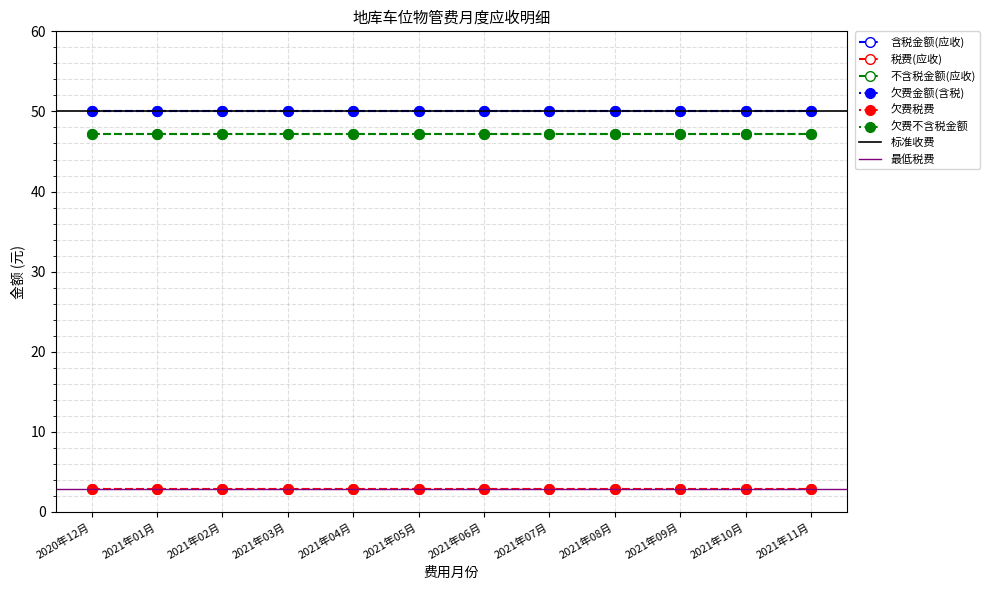

Is it true that 欠费金额(含税) equals 24.3 at 2021年11月?

False